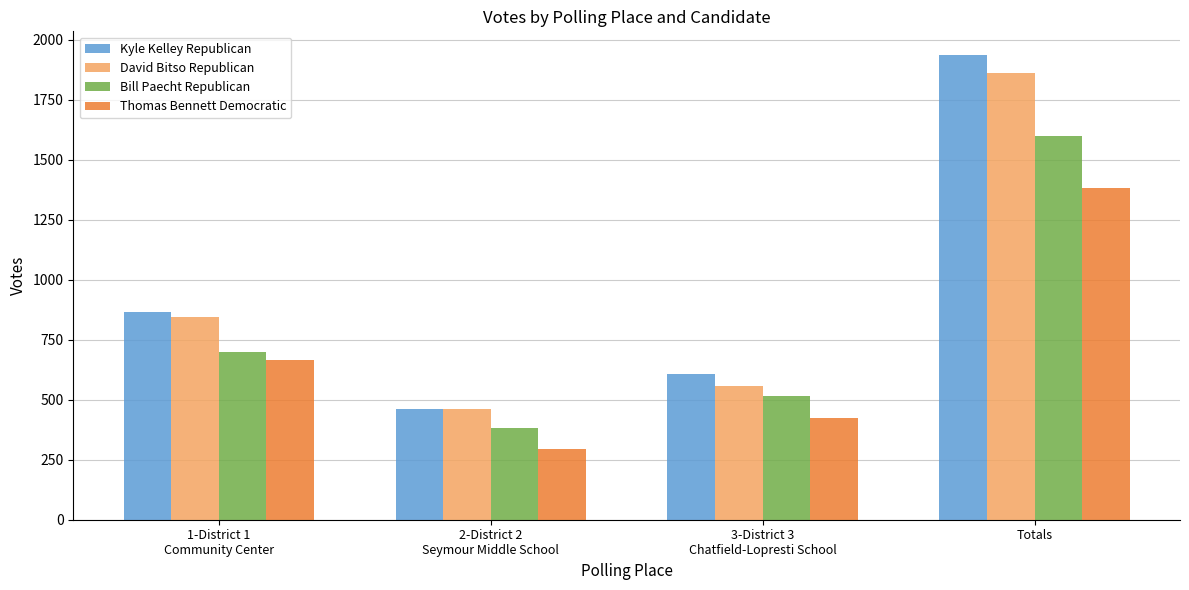

Count the number of categories in the chart.

4